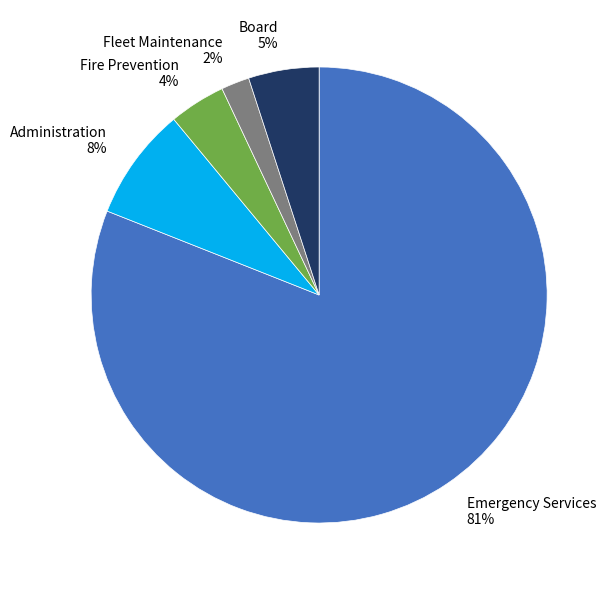

Rank the categories by value from lowest to highest.

Fleet Maintenance, Fire Prevention, Board, Administration, Emergency Services